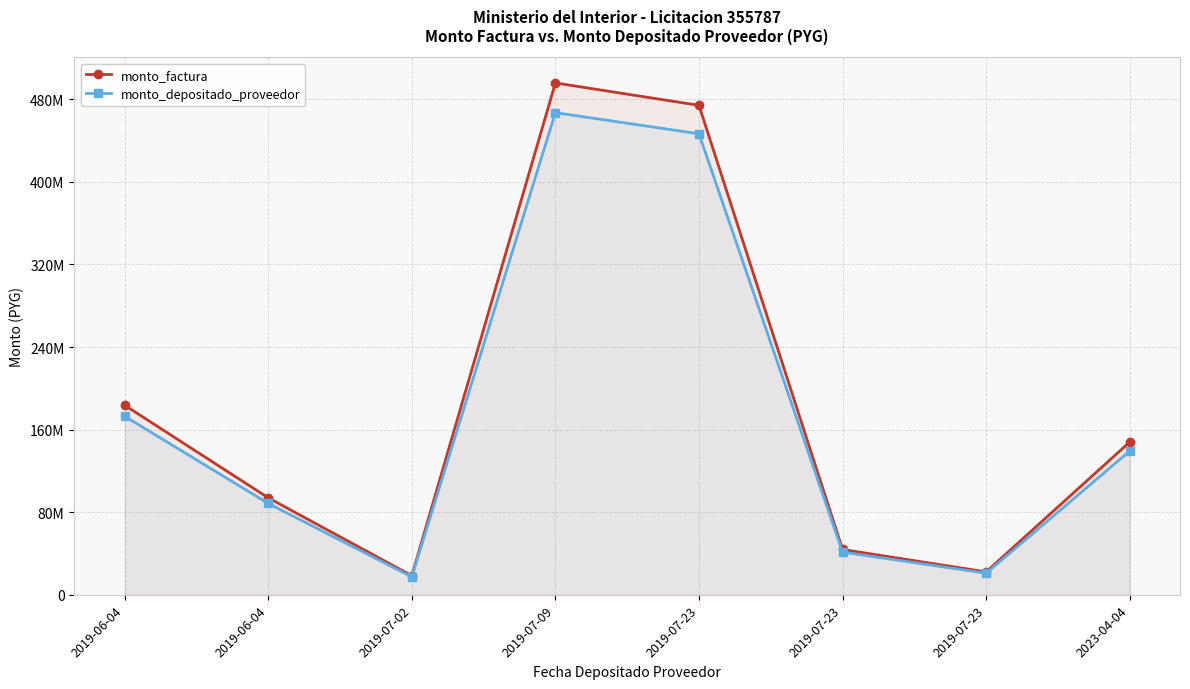

At which label is monto_depositado_proveedor closest to 242201977?

2019-06-04